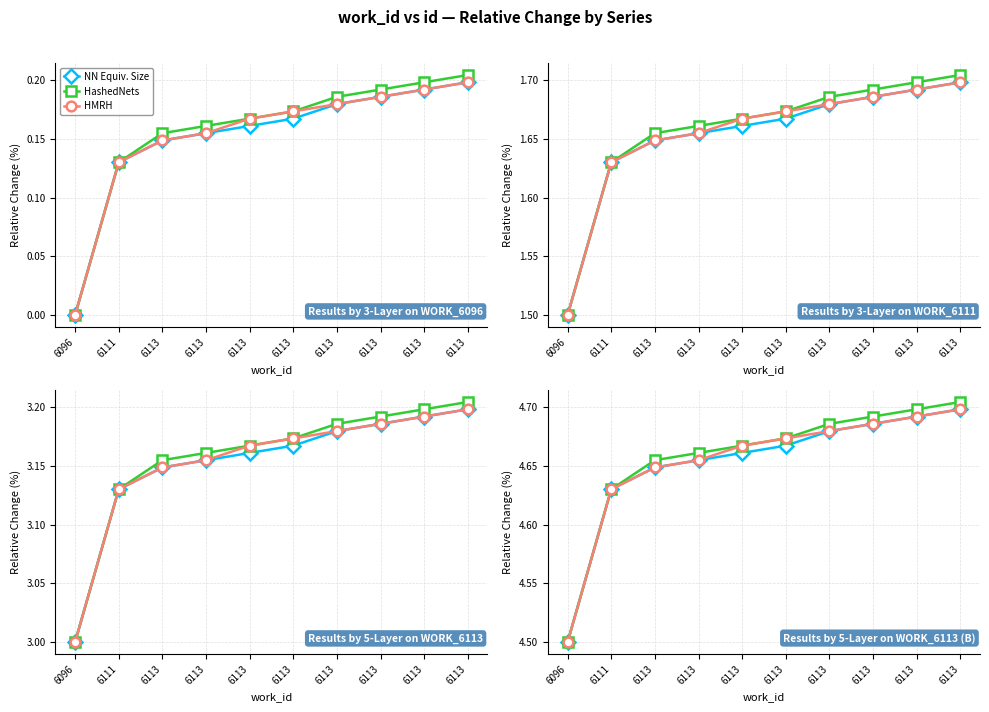

How many lines are shown in the chart?

3